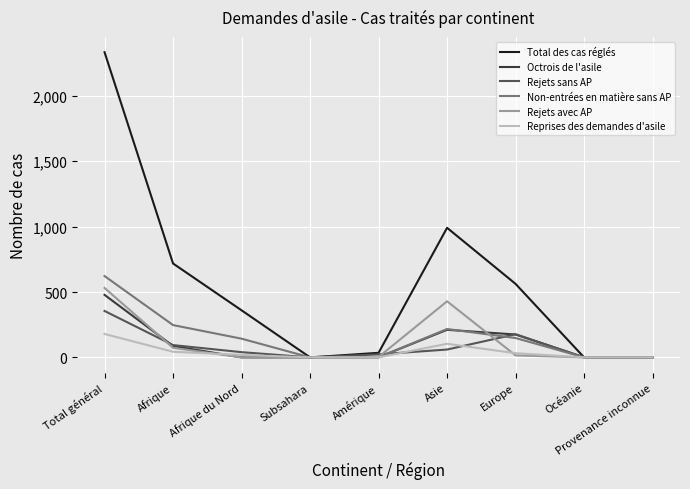

Rank the series by their maximum value, from lowest to highest.

Reprises des demandes d'asile, Rejets sans AP, Octrois de l'asile, Rejets avec AP, Non-entrées en matière sans AP, Total des cas réglés